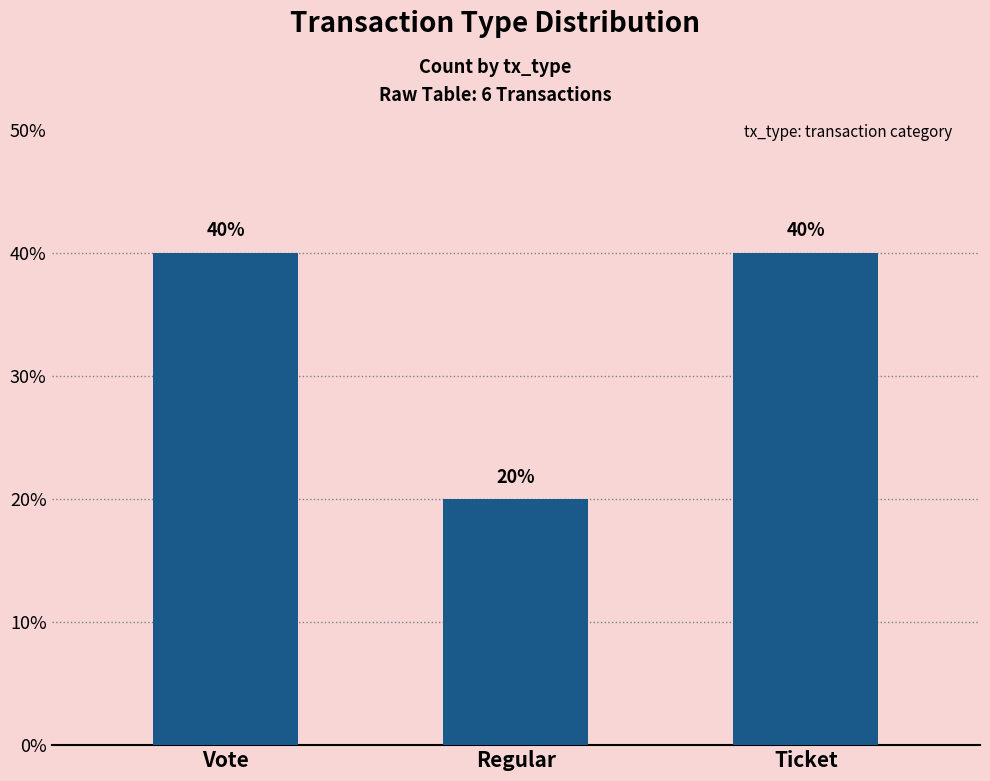

What is the label of the 1st bar from the right?

Ticket